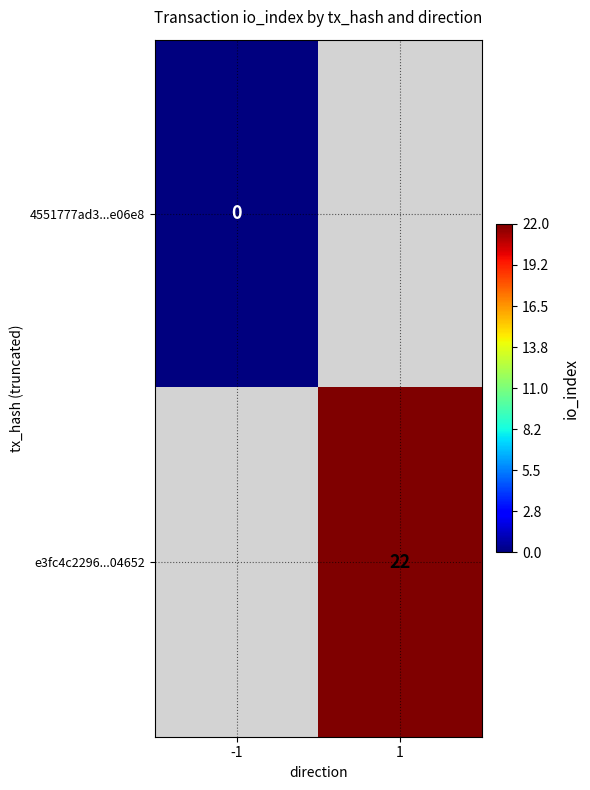

Is it true that e3fc4c2296...04652 equals 15 at 1?

False